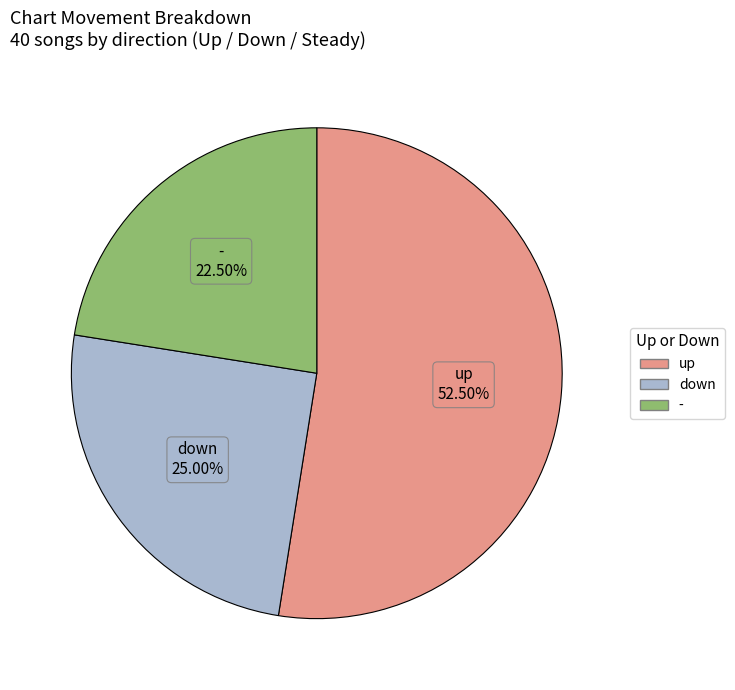

Does up represent more than half of the total?

Yes